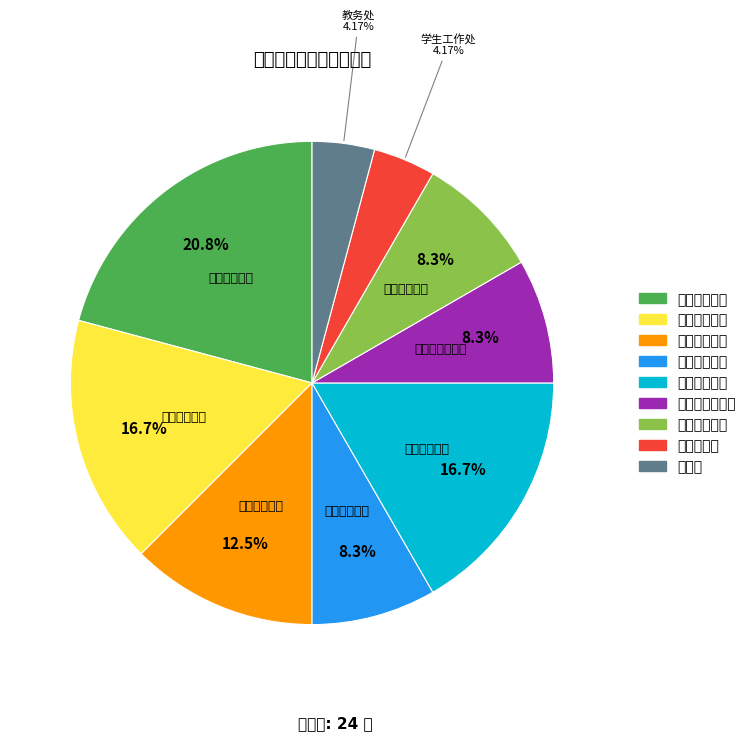

Count the number of slices in the pie.

9